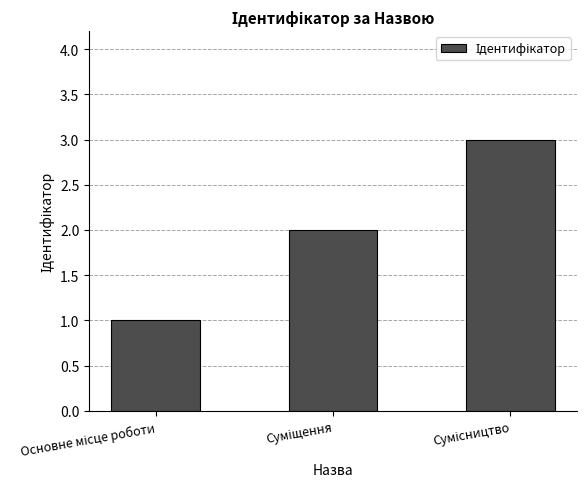

What is the greatest value displayed?

3